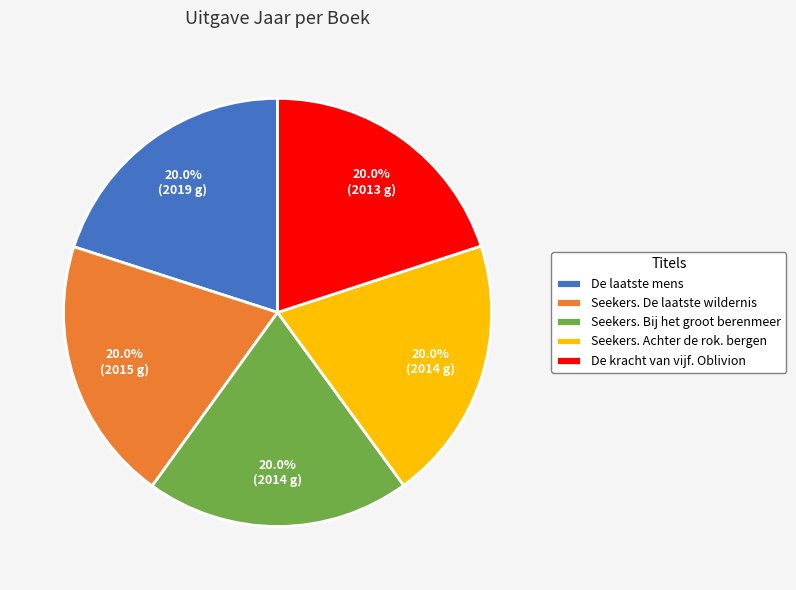

Count the number of slices in the pie.

5